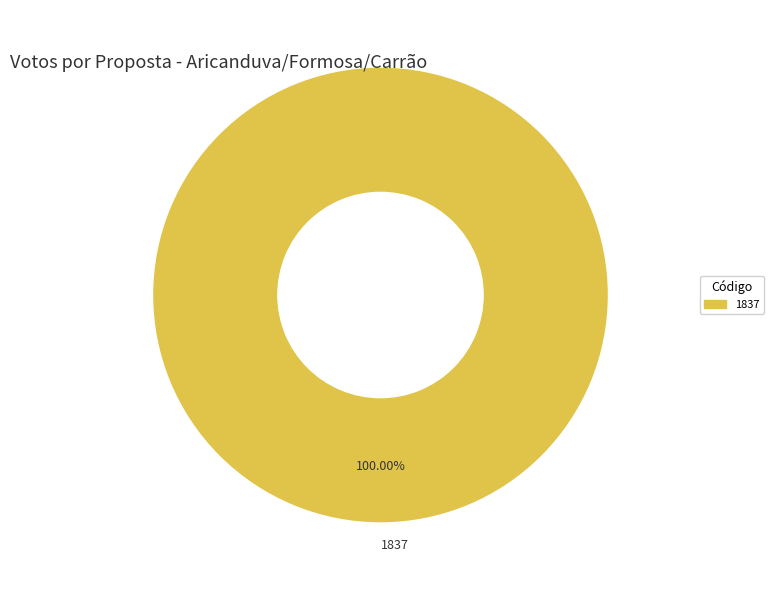

Rank the categories by value from lowest to highest.

1837